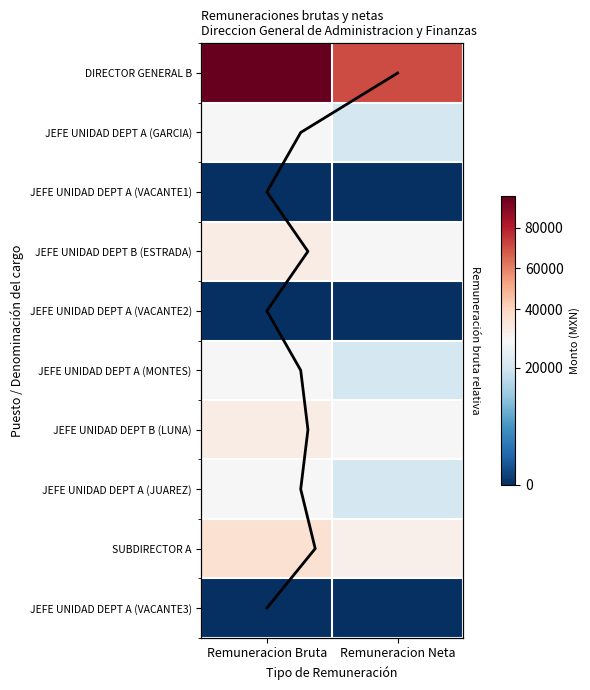

At how many categories does at least one series exceed 49031?

2